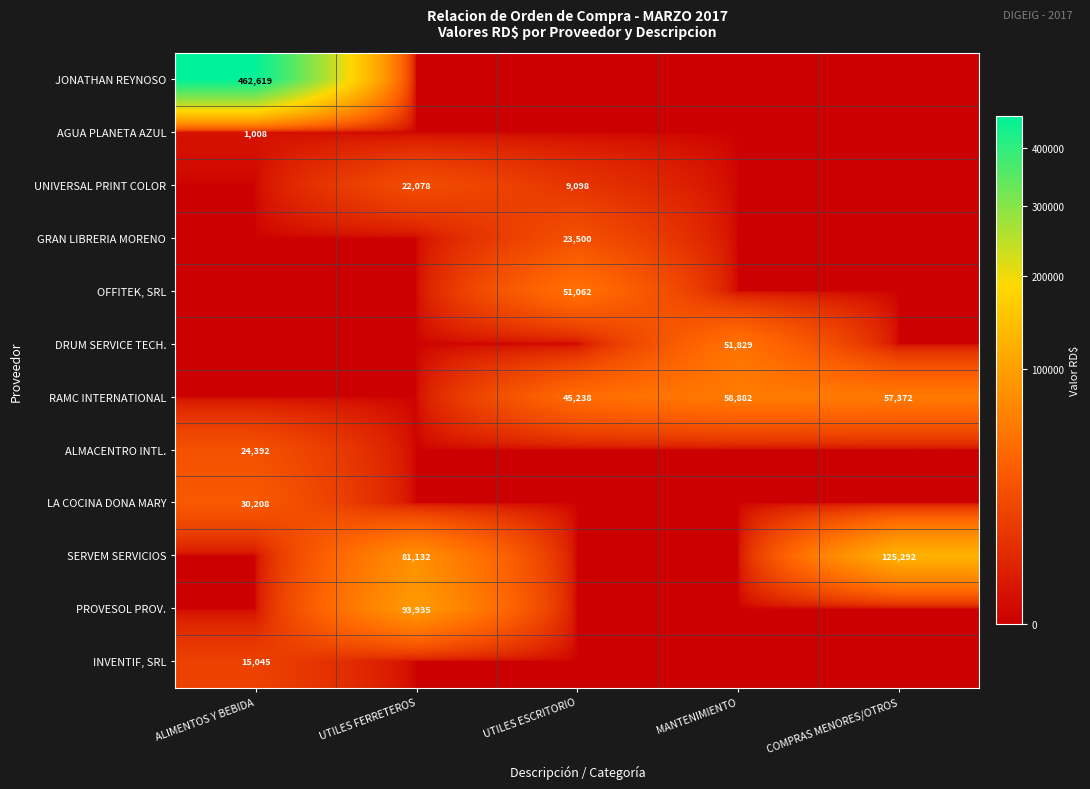

True or false: GRAN LIBRERIA MORENO has a value of 23500 at UTILES ESCRITORIO.

True